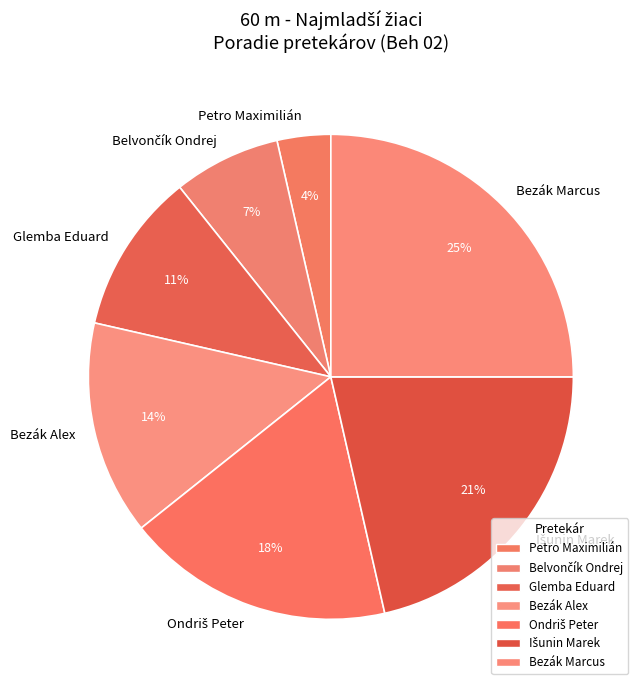

Does any single category account for the majority?

No